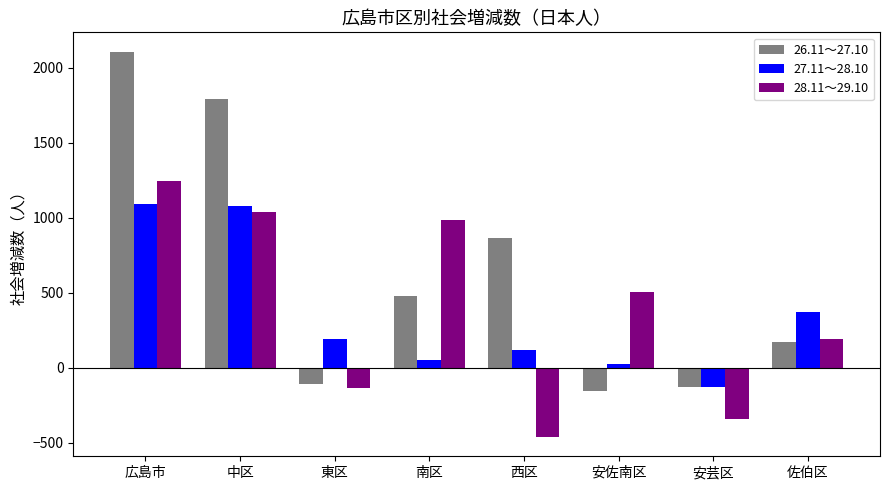

How many data points in 27.11～28.10 are less than 192?

4